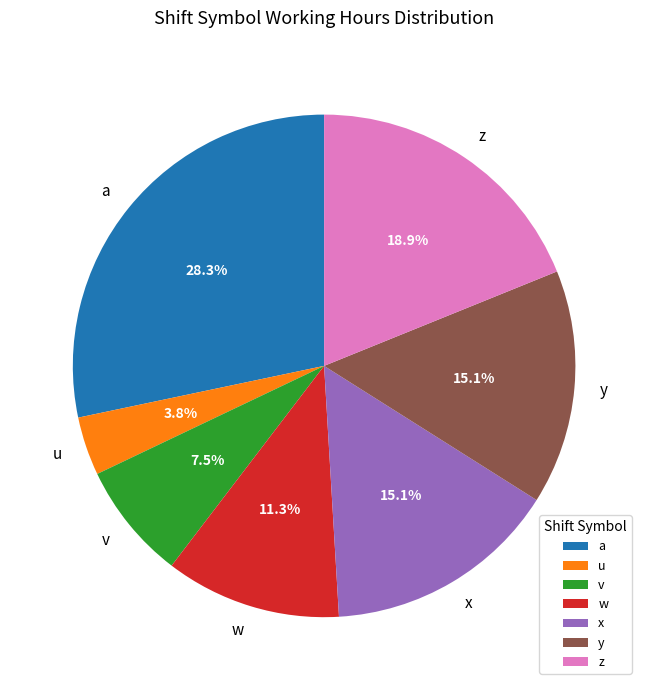

To the nearest percent, what is the combined percentage of v and x?

23%